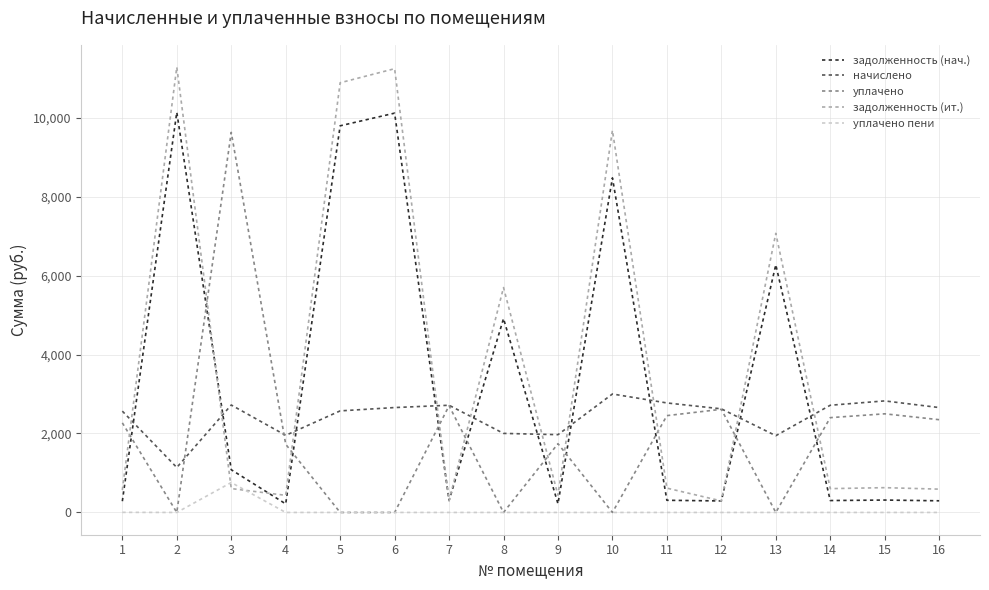

How many categories are shown in the chart?

16